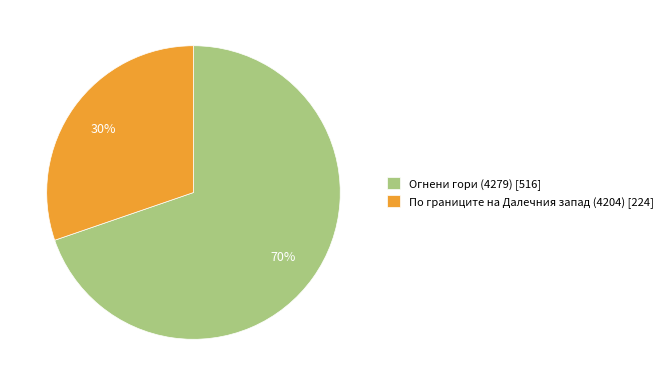

Which slice is the smallest?

По границите на Далечния запад (4204)